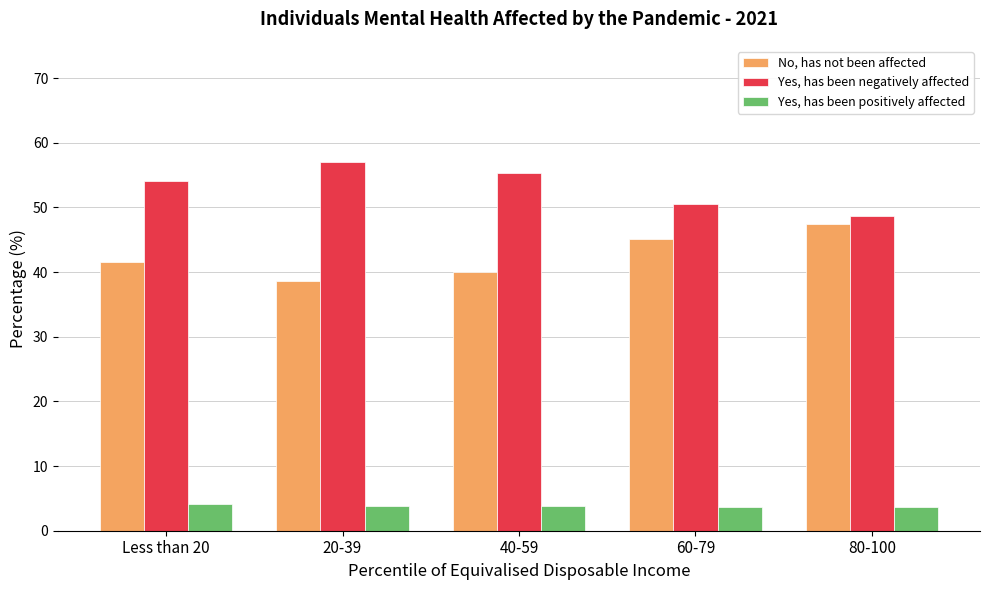

List the series in order of their overall mean, lowest first.

Yes, has been positively affected, No, has not been affected, Yes, has been negatively affected